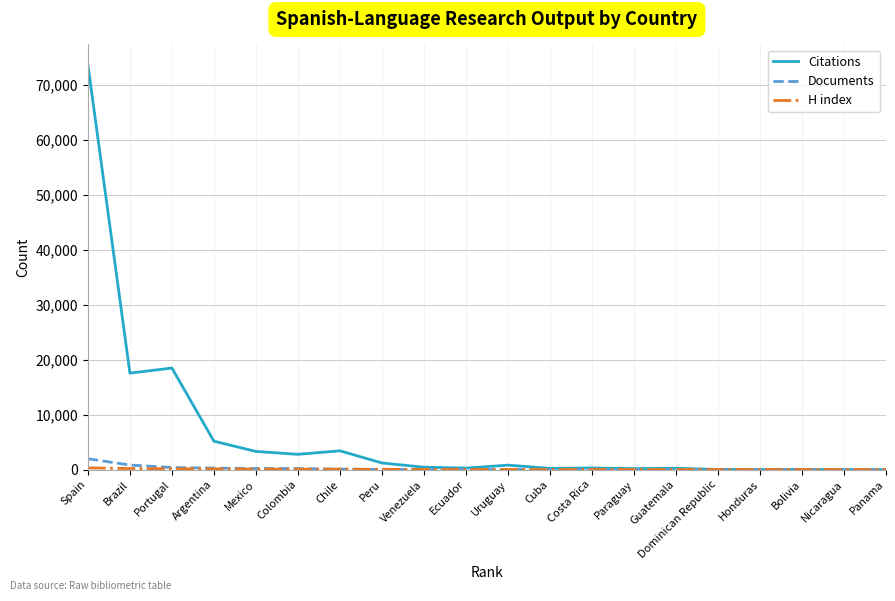

What is the maximum value for Citations?

73644